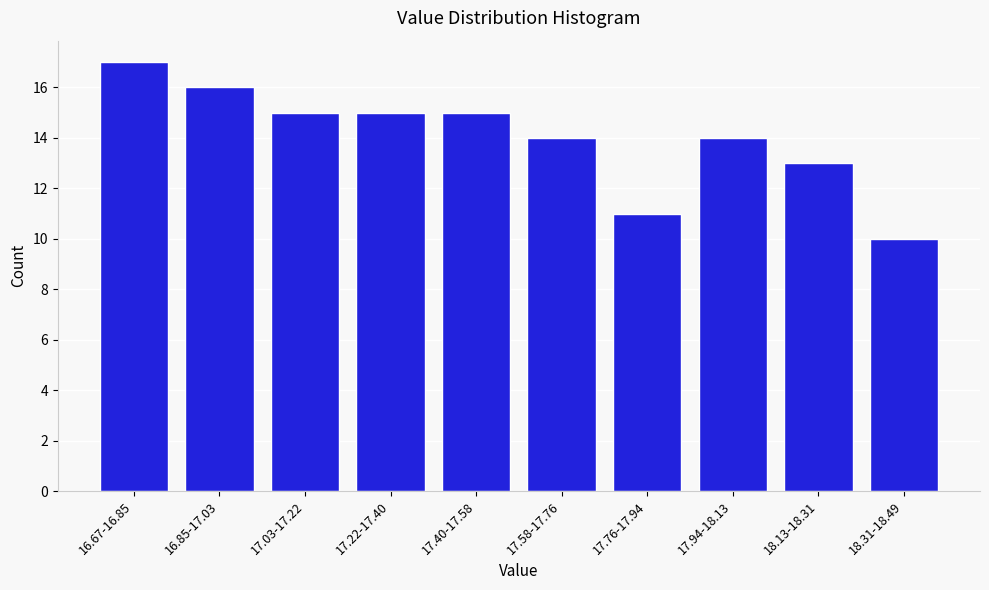

Reading left to right, transcribe all the data shown in this chart.

16.67-16.85=17	16.85-17.03=16	17.03-17.22=15	17.22-17.40=15	17.40-17.58=15	17.58-17.76=14	17.76-17.94=11	17.94-18.13=14	18.13-18.31=13	18.31-18.49=10